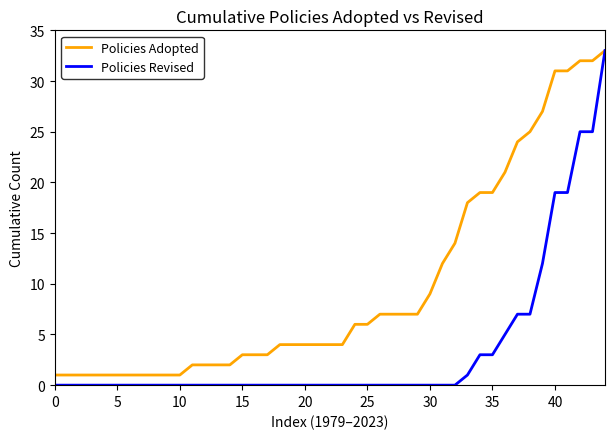

Which series has the largest total across all categories?

Policies Adopted